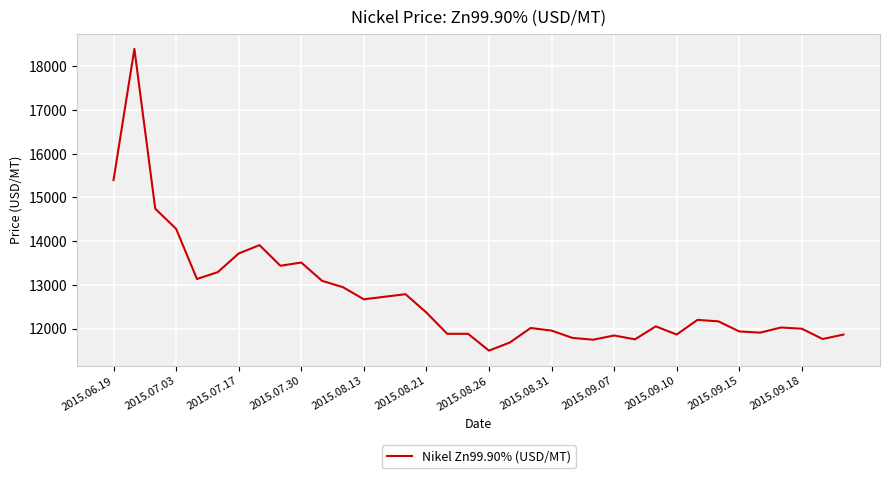

What is the maximum value shown in the chart?

18398.7